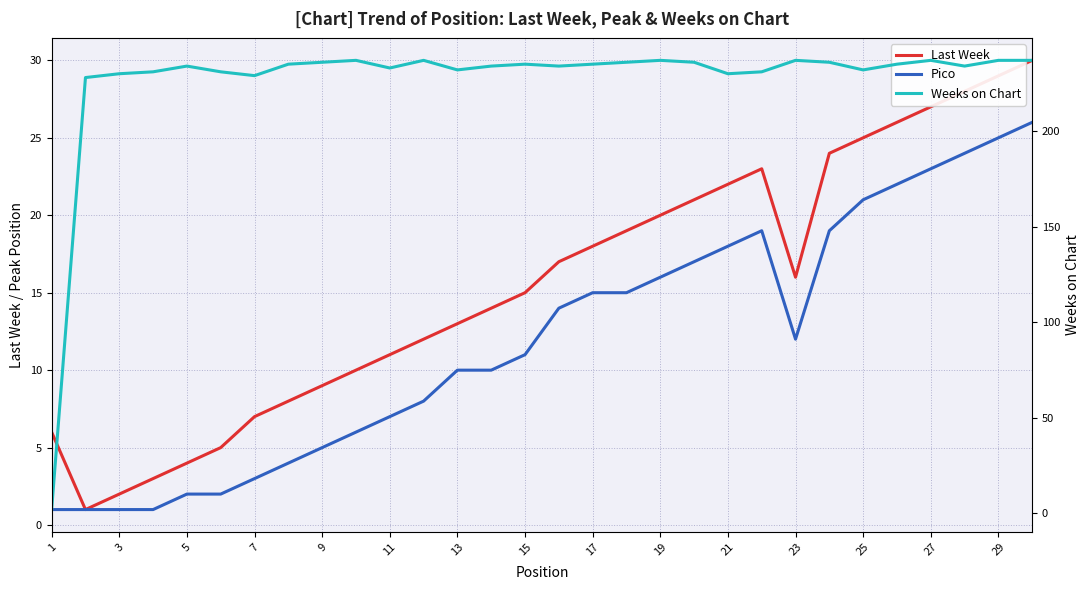

Which series changed the most between 19 and 27?

Last Week